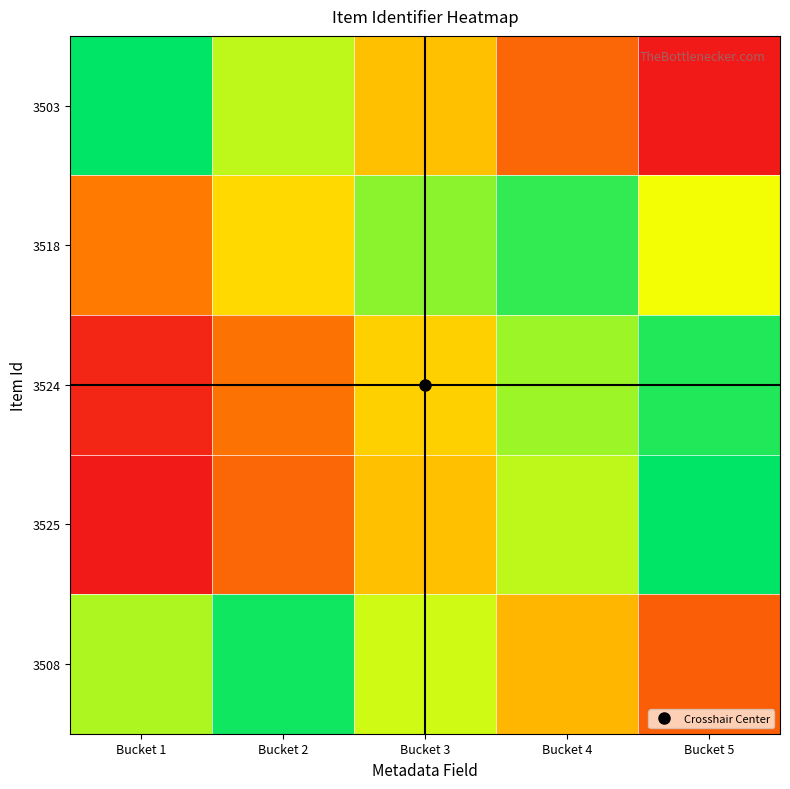

What is the total value across all series at Bucket 4?

3.2